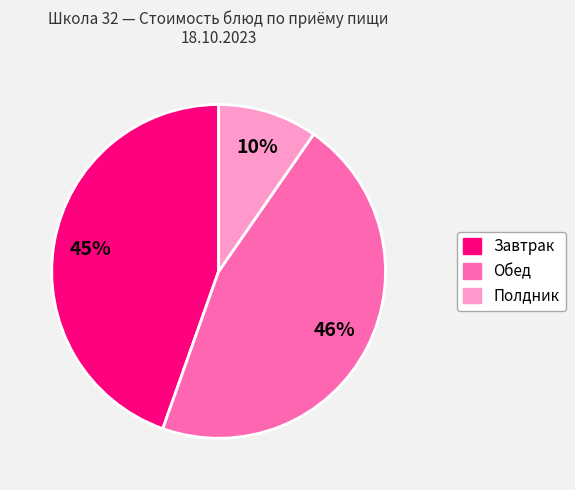

To the nearest percent, what is the difference between the largest and smallest slice percentages?

36%